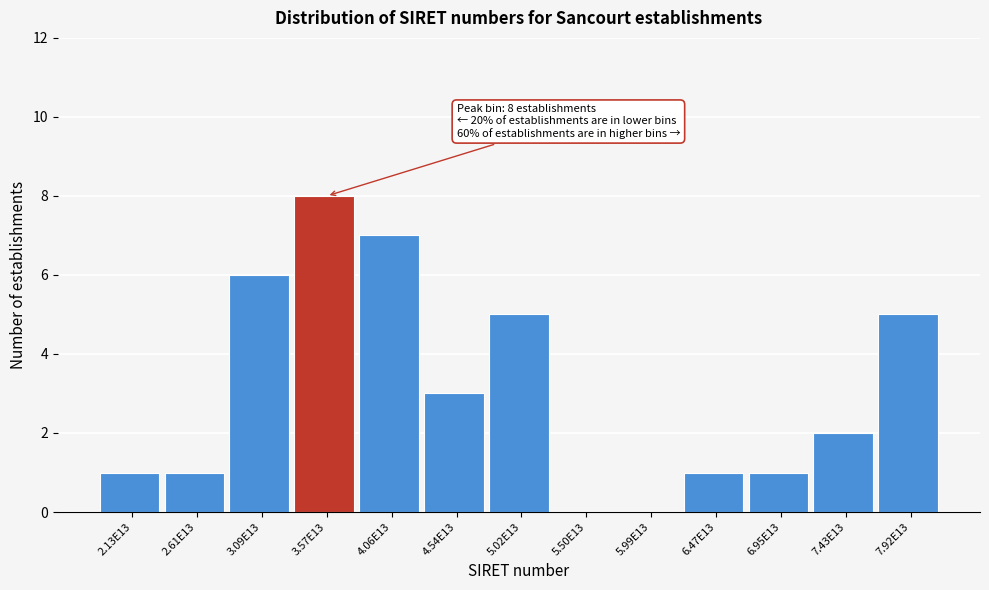

Reading left to right, what are all the values shown in this chart?

2.13E13=1	2.61E13=1	3.09E13=6	3.57E13=8	4.06E13=7	4.54E13=3	5.02E13=5	5.50E13=0	5.99E13=0	6.47E13=1	6.95E13=1	7.43E13=2	7.92E13=5